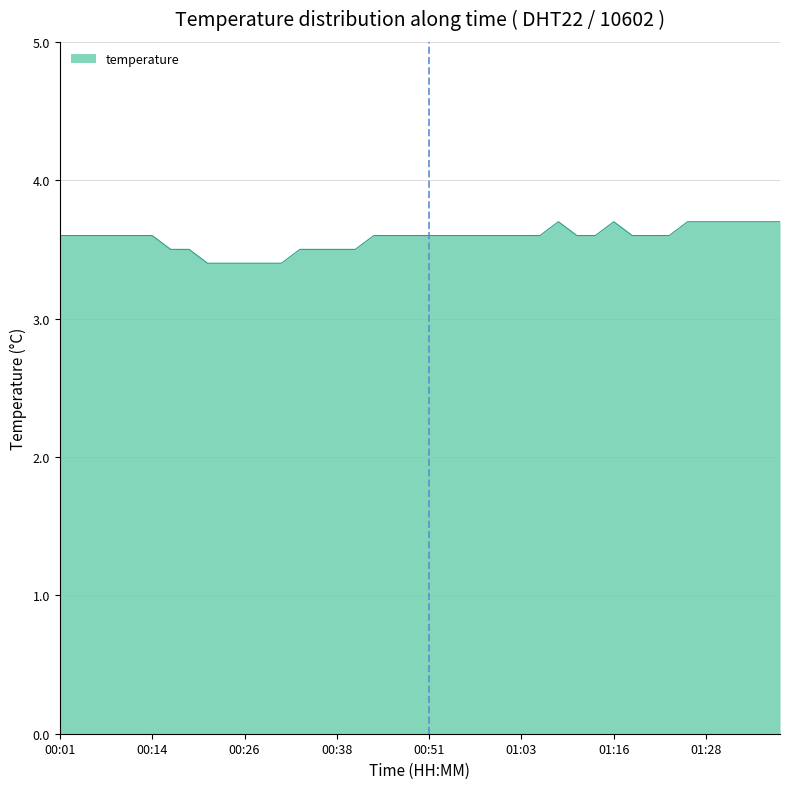

What is the greatest value displayed?

3.7